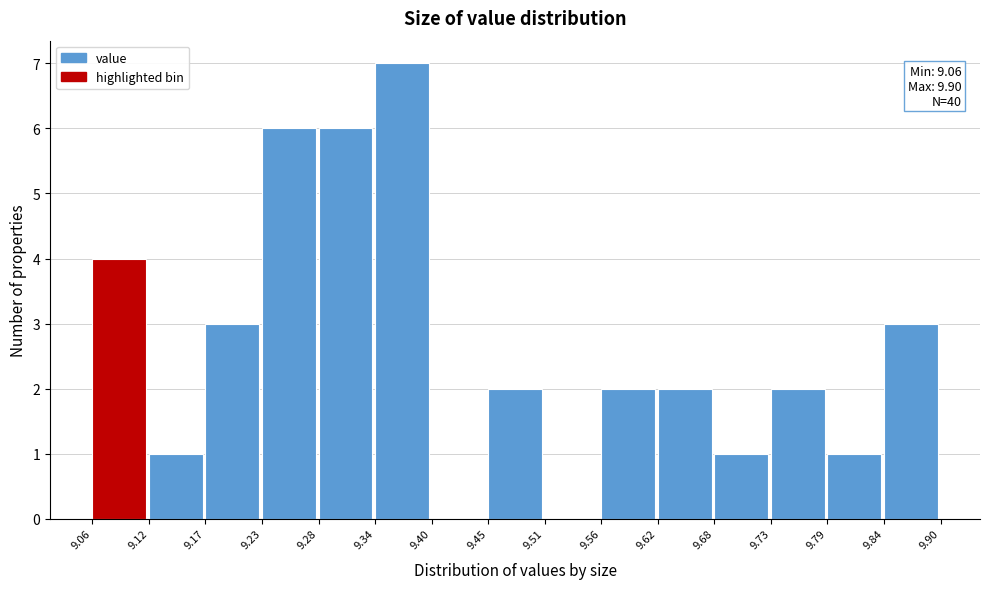

Over which range of the x-axis is the bar tallest?

9.34 to 9.40